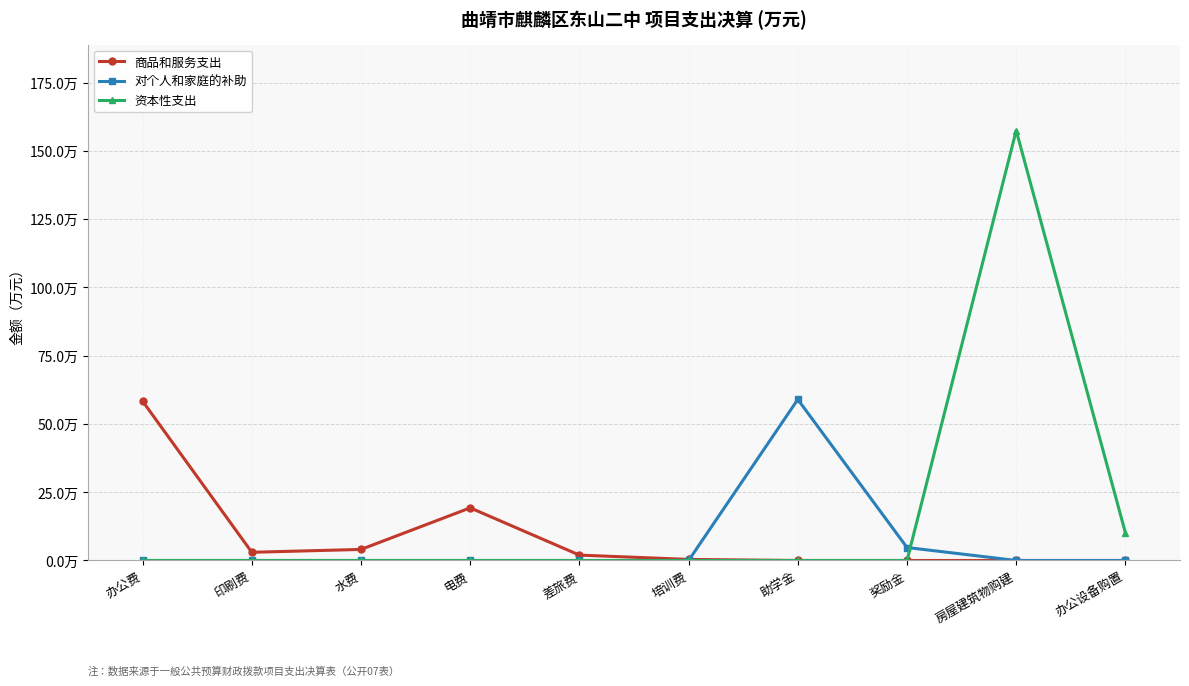

How many interior local peaks does the 资本性支出 series have?

1